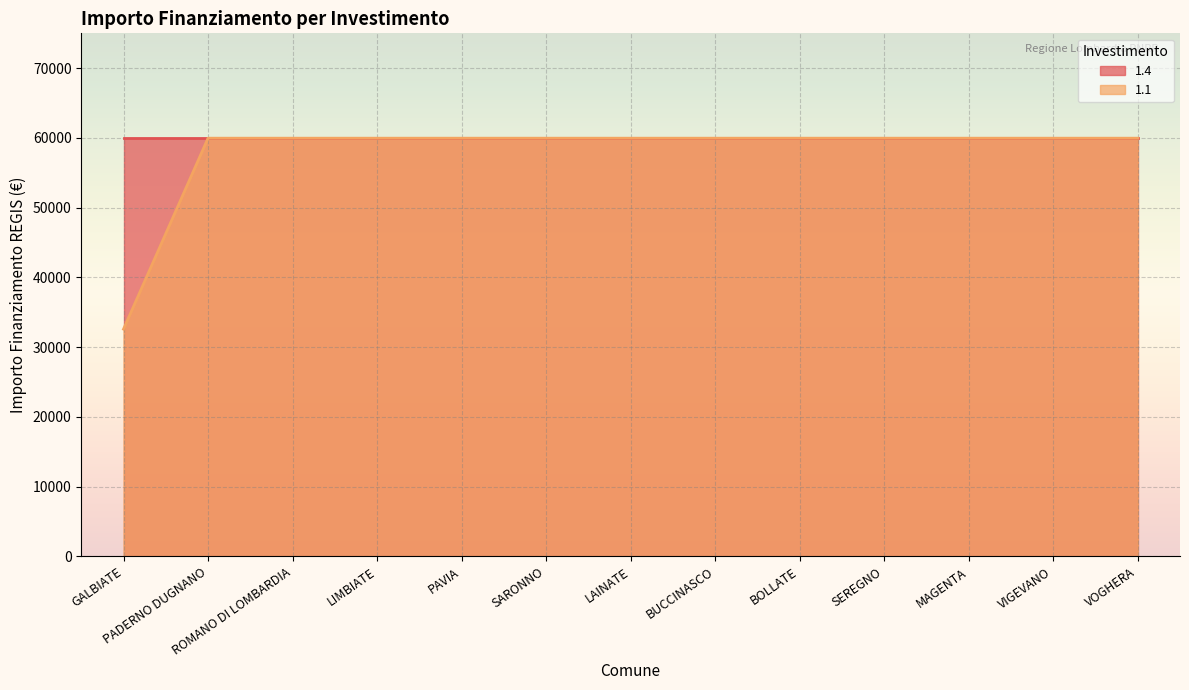

How many lines are shown in the chart?

2